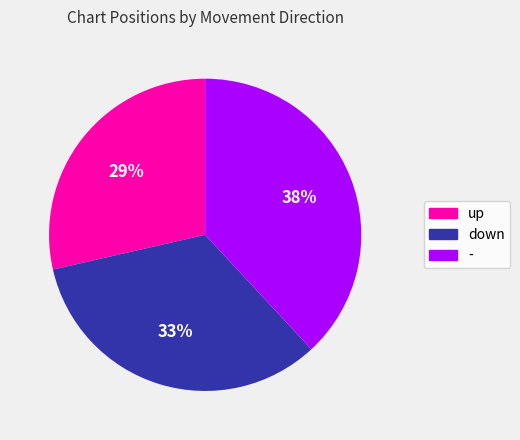

To the nearest percent, what percentage of the pie is down?

33%